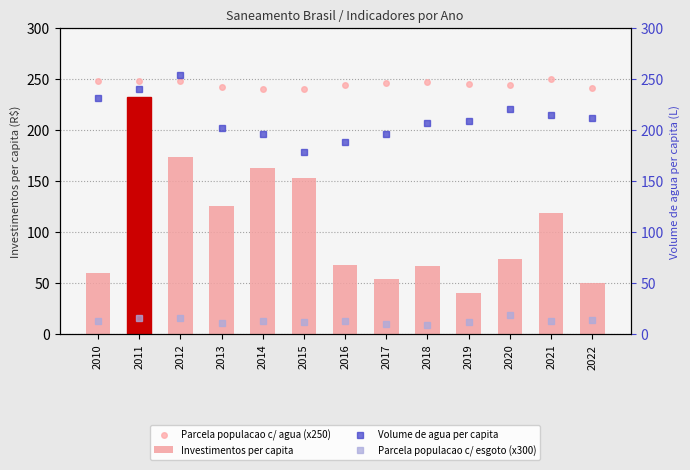

Is the value of Parcela populacao c/ esgoto (x300) at 2012 greater than the value of Volume de agua per capita at 2022?

No